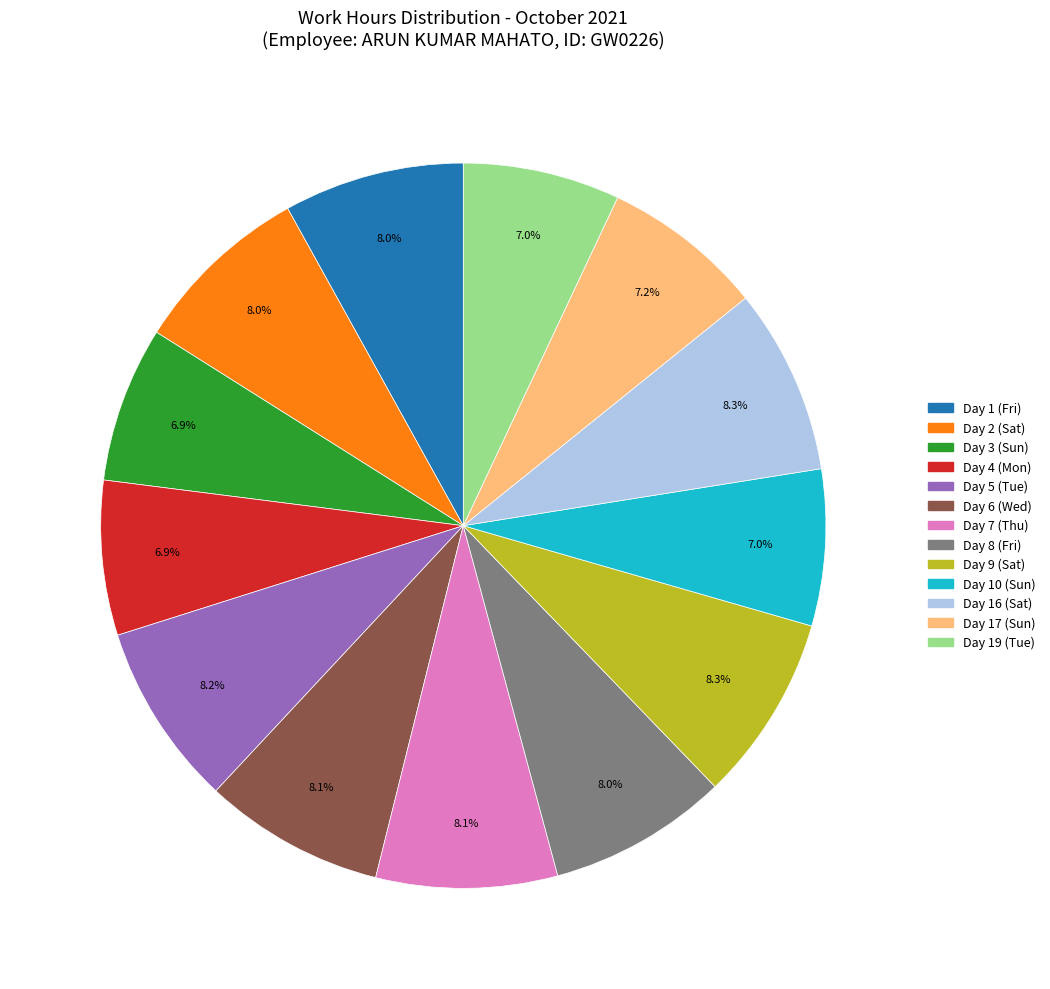

Is there a majority slice in this chart?

No